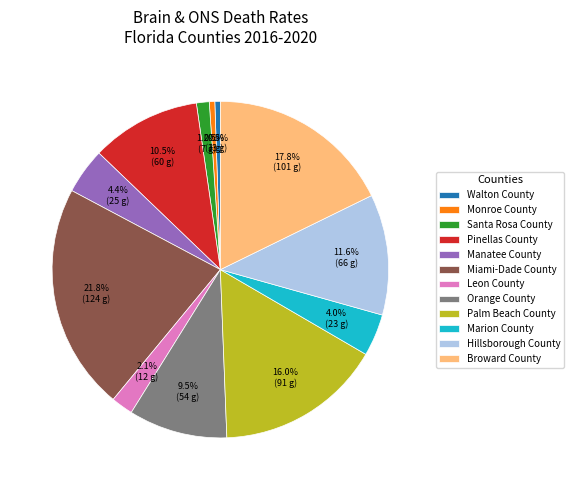

Is the sum of Marion County and Hillsborough County greater than half?

No